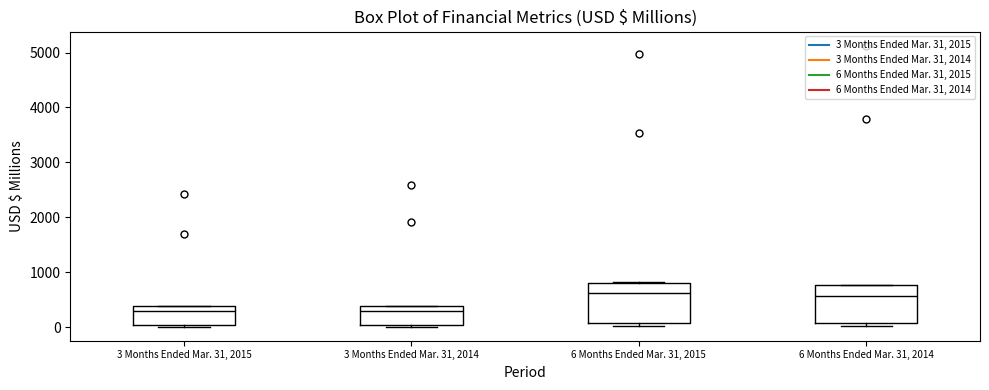

Where is the lower edge of the box for 6 Months Ended Mar. 31, 2015 on the y-axis? The values are not printed on the chart, so give them approximately, as read against the axis.

100